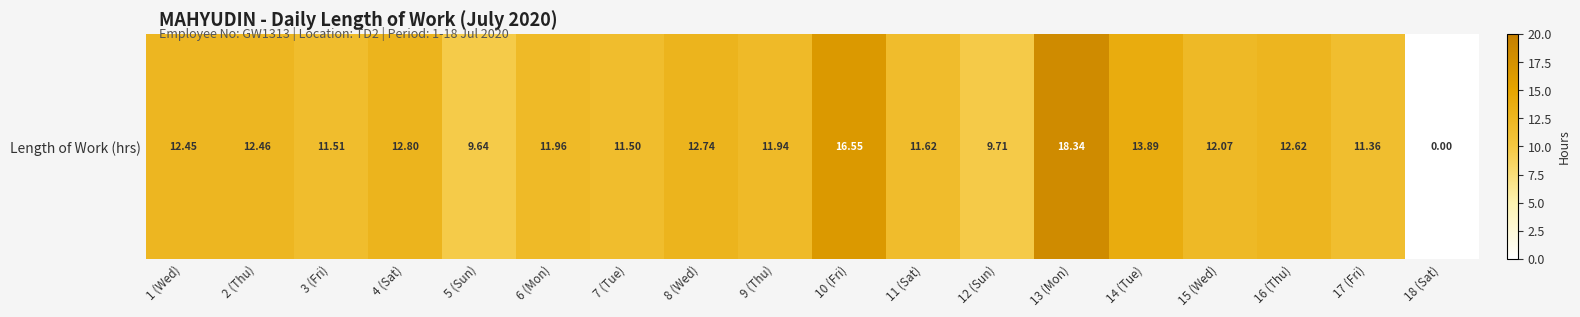

Approximately how many times larger is the value at 1 (Wed) compared to 2 (Thu)?

1.0